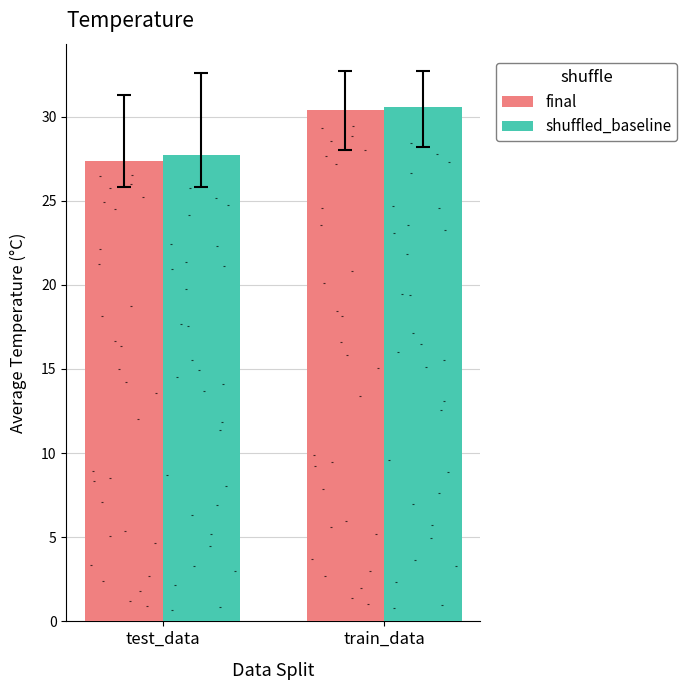

Is the value of shuffled_baseline at train_data greater than the value of final at test_data?

Yes